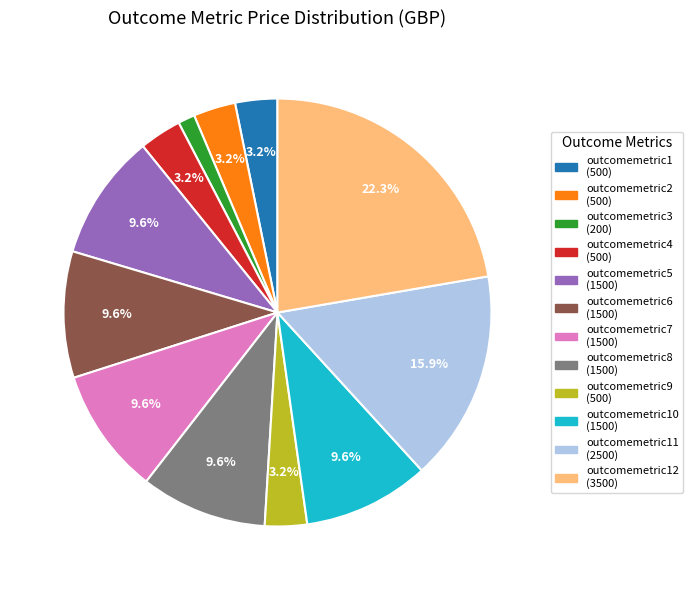

Does any single category account for the majority?

No